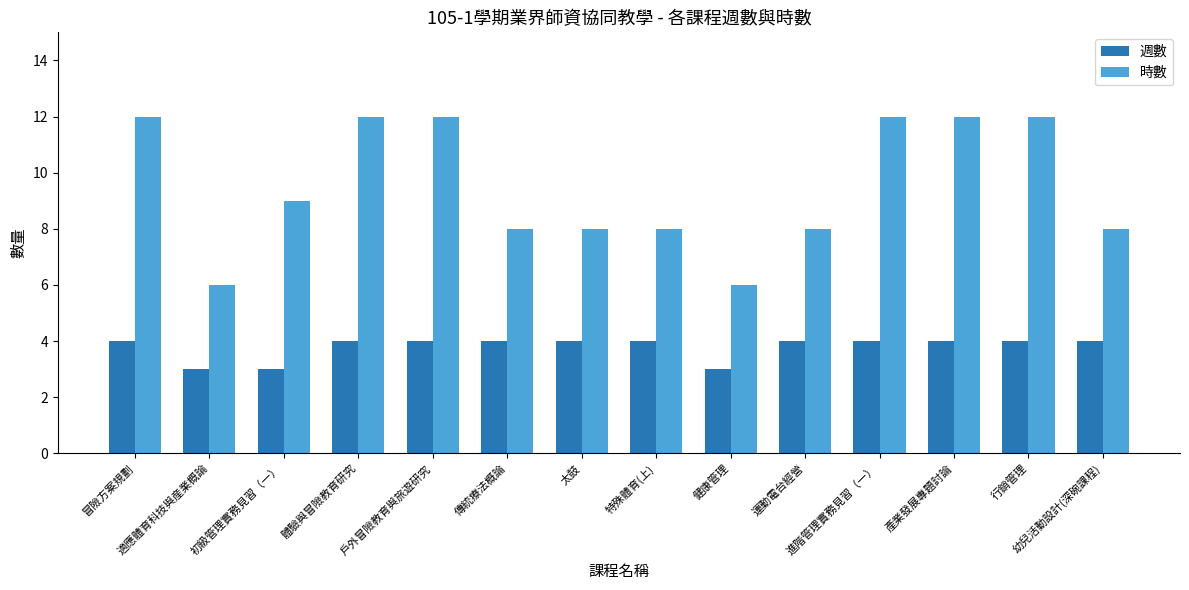

Which series has the largest range (max minus min)?

時數